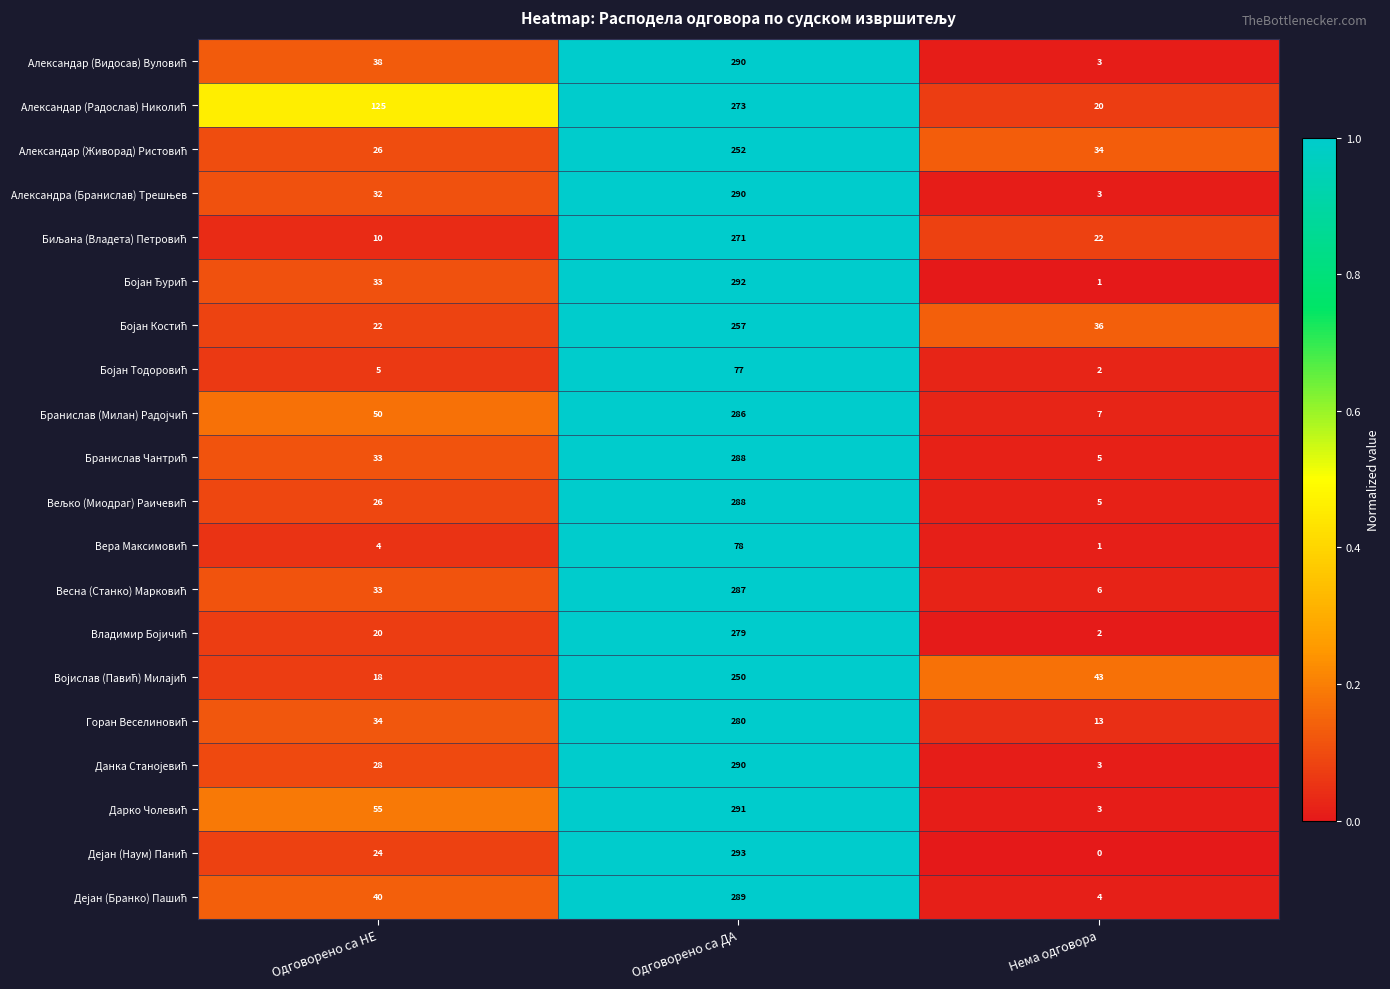

Which label corresponds to the smallest value in the chart?

Нема одговора